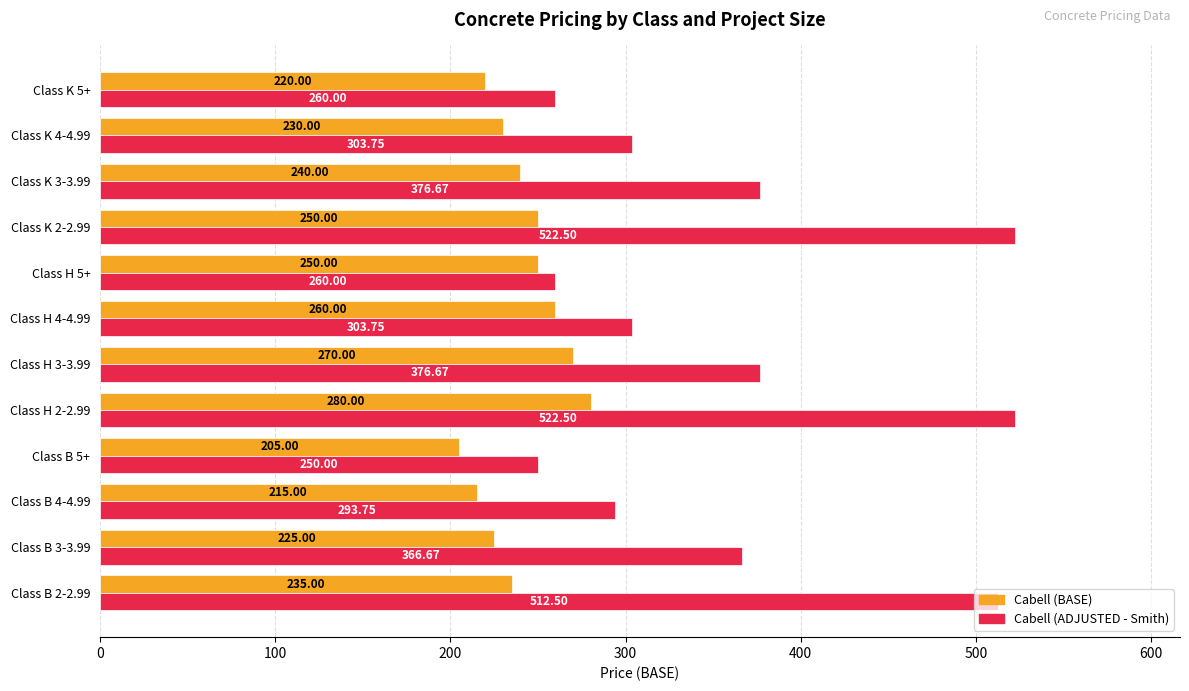

What is the average value of the Cabell (ADJUSTED - Smith) series?

362.4